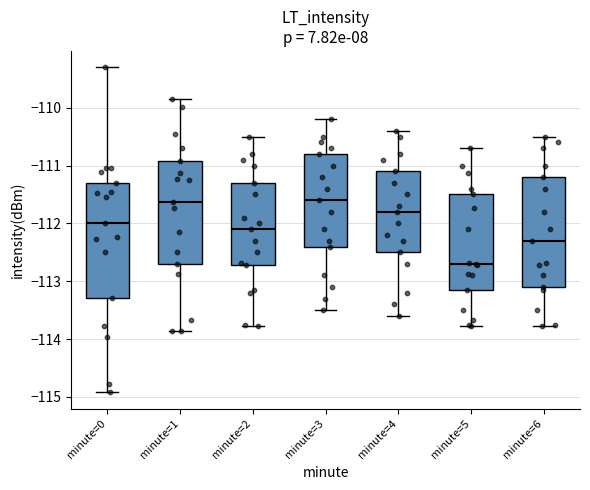

Reading left to right, read every box against the y-axis: the position of its median line, the range the box covers, and the ends of its whiskers. The values are not printed on the chart, so give them approximately, as read against the axis.

minute=0: median -112.0, box -113.3 to -111.3, whiskers -114.9 to -109.3
minute=1: median -111.6, box -112.7 to -110.9, whiskers -113.9 to -109.8
minute=2: median -112.1, box -112.7 to -111.3, whiskers -113.8 to -110.5
minute=3: median -111.6, box -112.4 to -110.8, whiskers -113.5 to -110.2
minute=4: median -111.8, box -112.5 to -111.1, whiskers -113.6 to -110.4
minute=5: median -112.7, box -113.1 to -111.5, whiskers -113.8 to -110.7
minute=6: median -112.3, box -113.1 to -111.2, whiskers -113.8 to -110.5